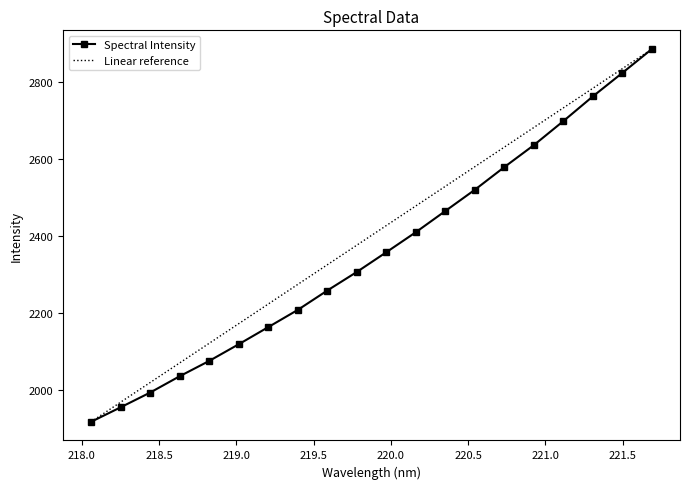

Which series has the largest total across all categories?

Linear reference